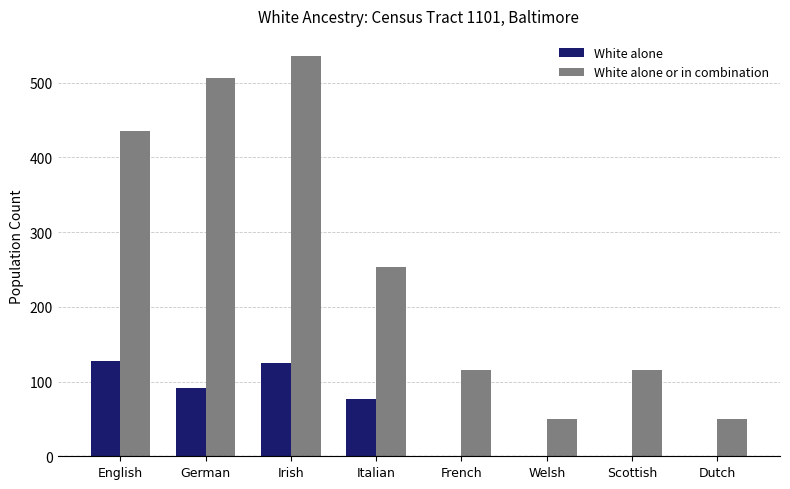

What is the sum of the White alone or in combination values at Welsh and English?

486